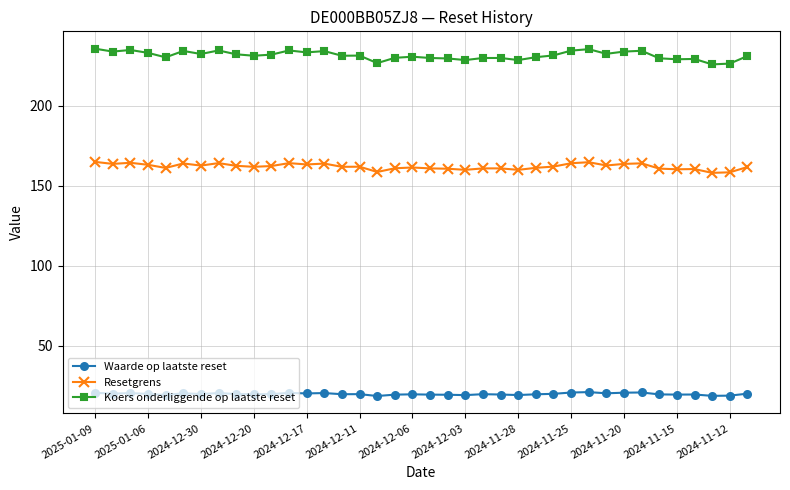

What is the greatest value displayed?

235.6